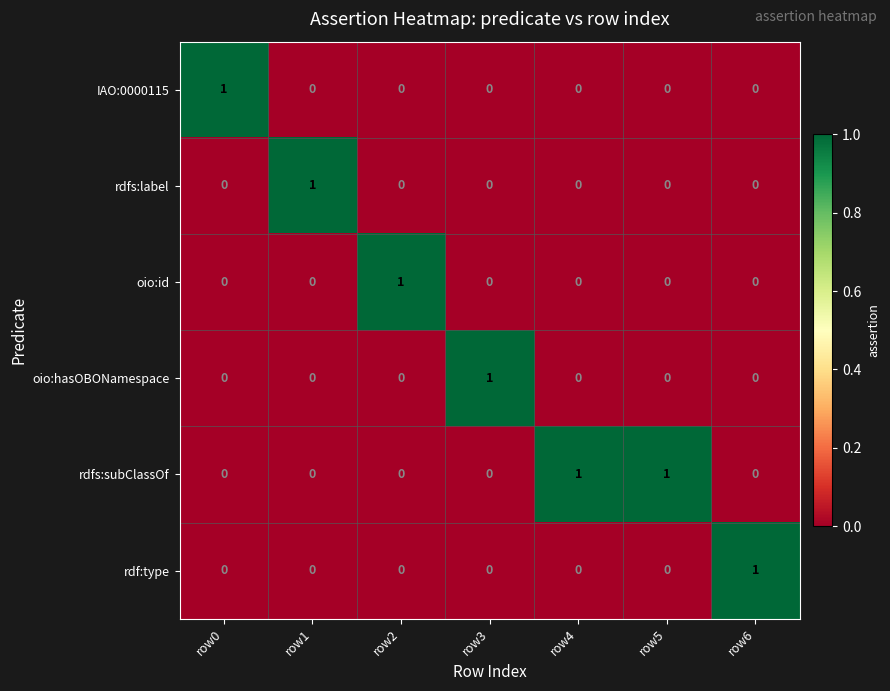

How many oio:hasOBONamespace values are between 0 and 1?

7